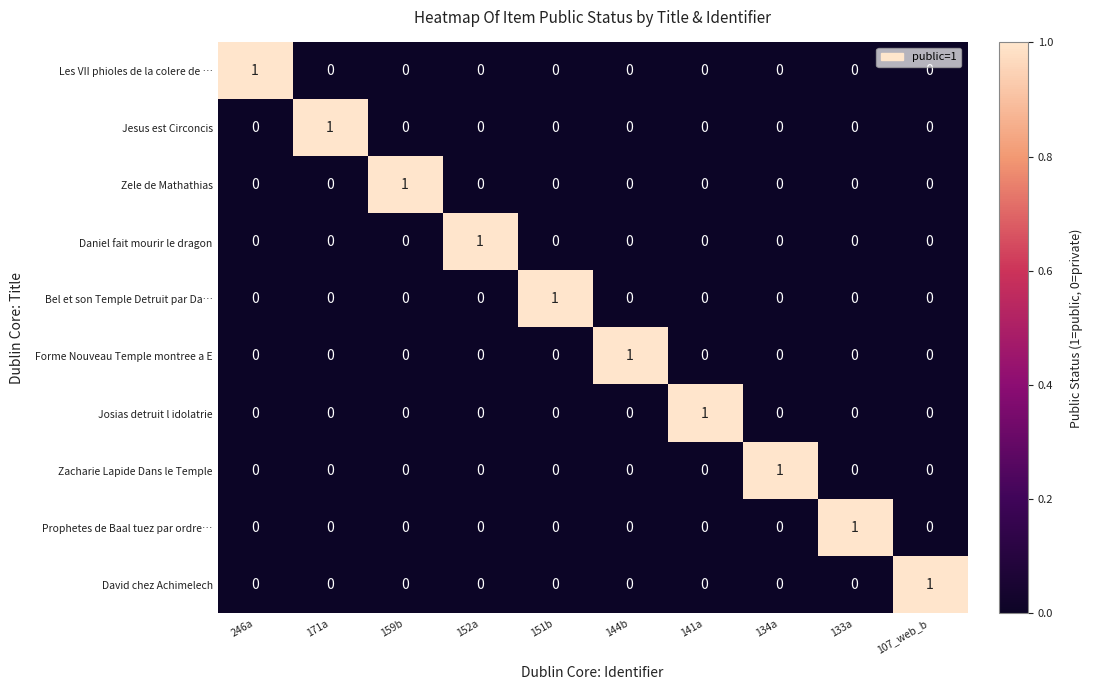

How many categories are shown in the chart?

10